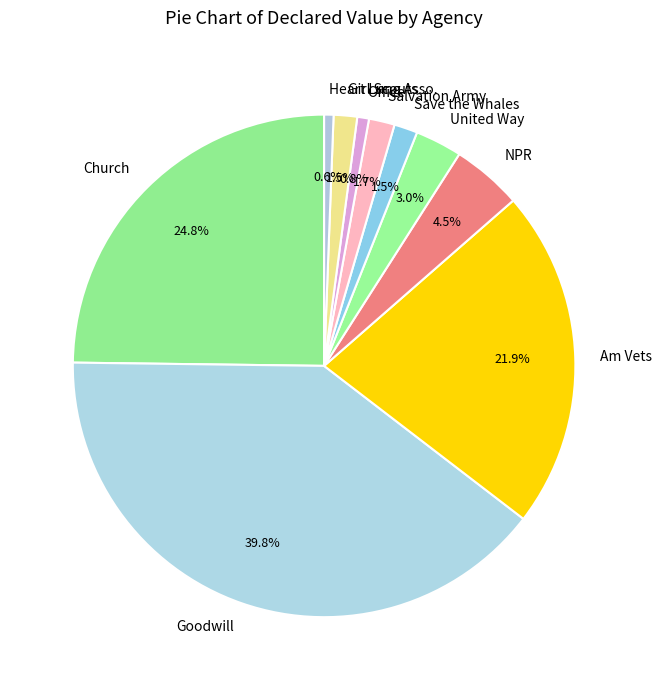

Approximately how many times larger is the value at Goodwill compared to Church?

1.6